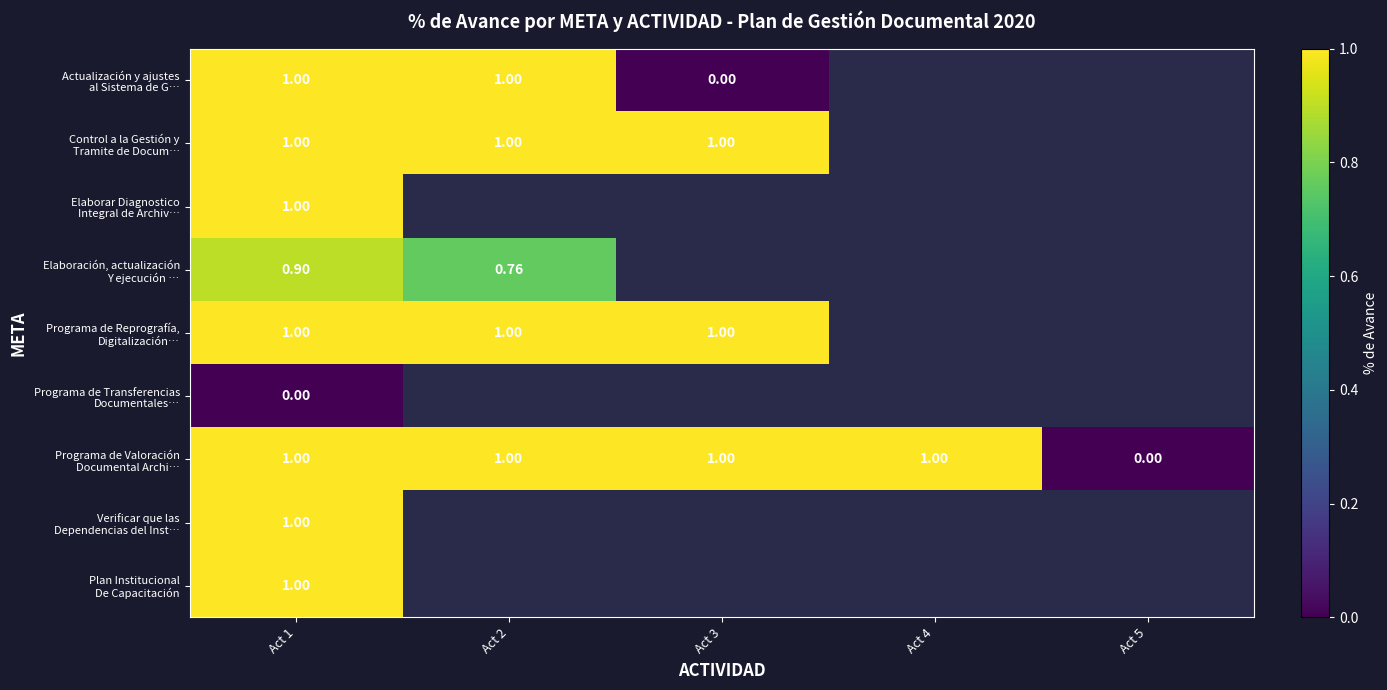

Is it true that Actualización y ajustes al Sistema de G… equals 1.0 at Act 2?

True